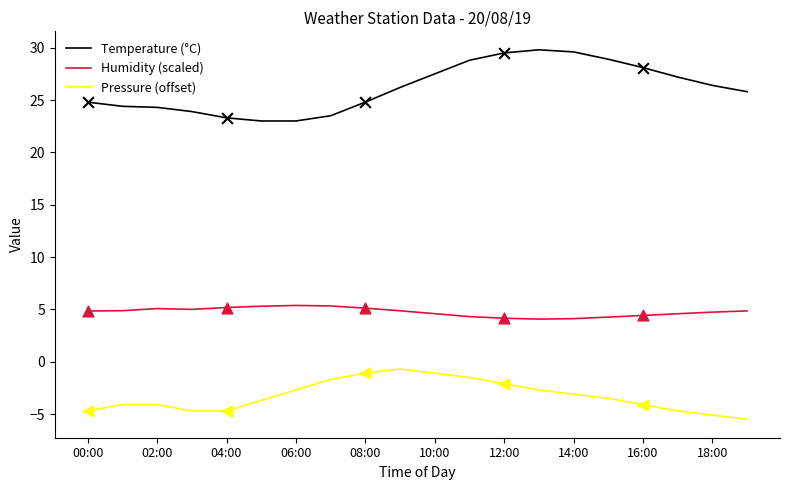

Which series has the largest total across all categories?

Temperature (°C)